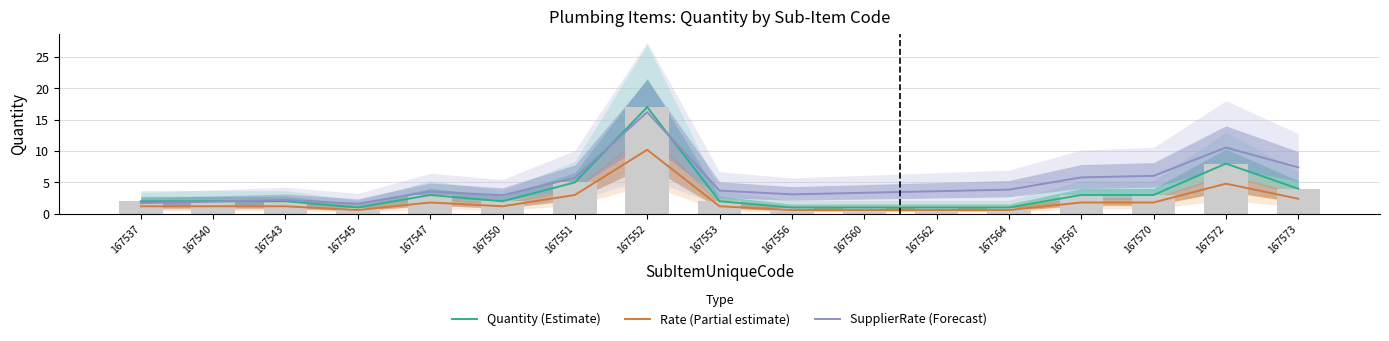

What is the average value of the Rate (Partial estimate) series?

2.0